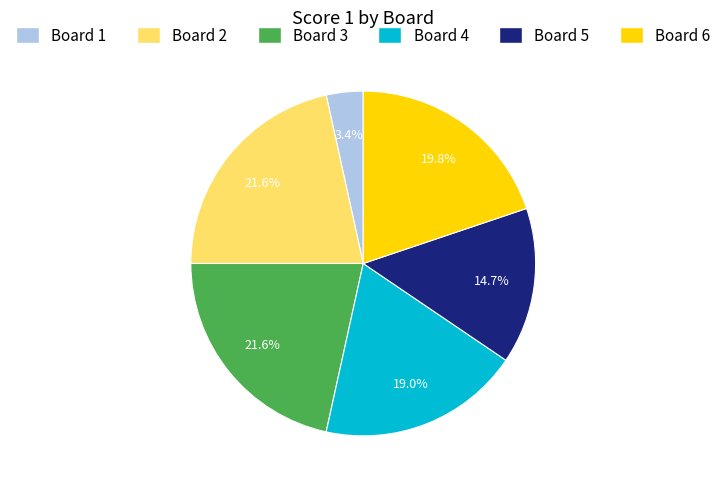

Is there any slice that represents more than half of the pie?

No